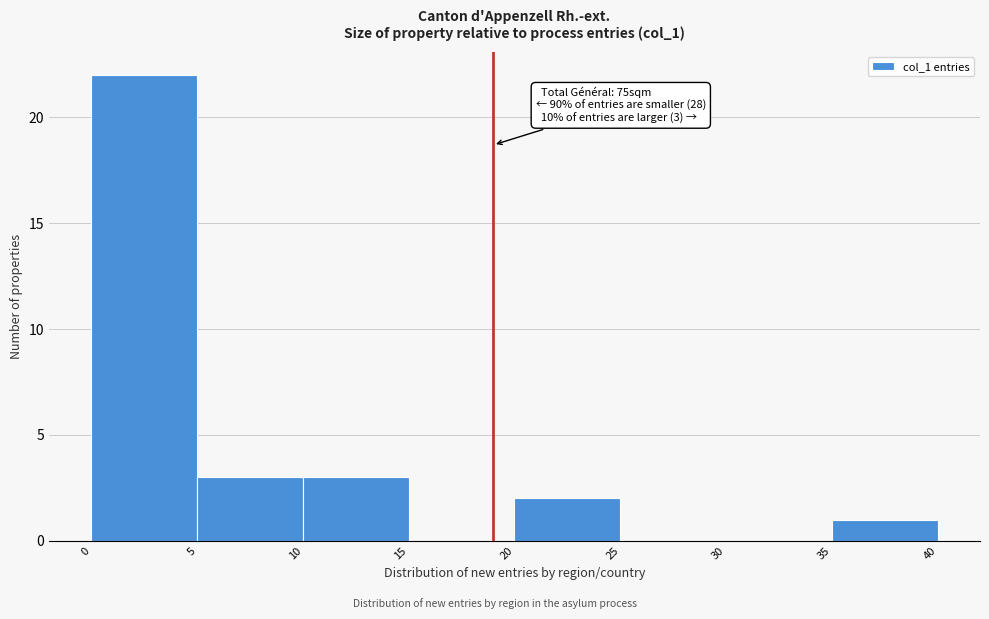

Over which range of the x-axis is the bar tallest?

0 to 5